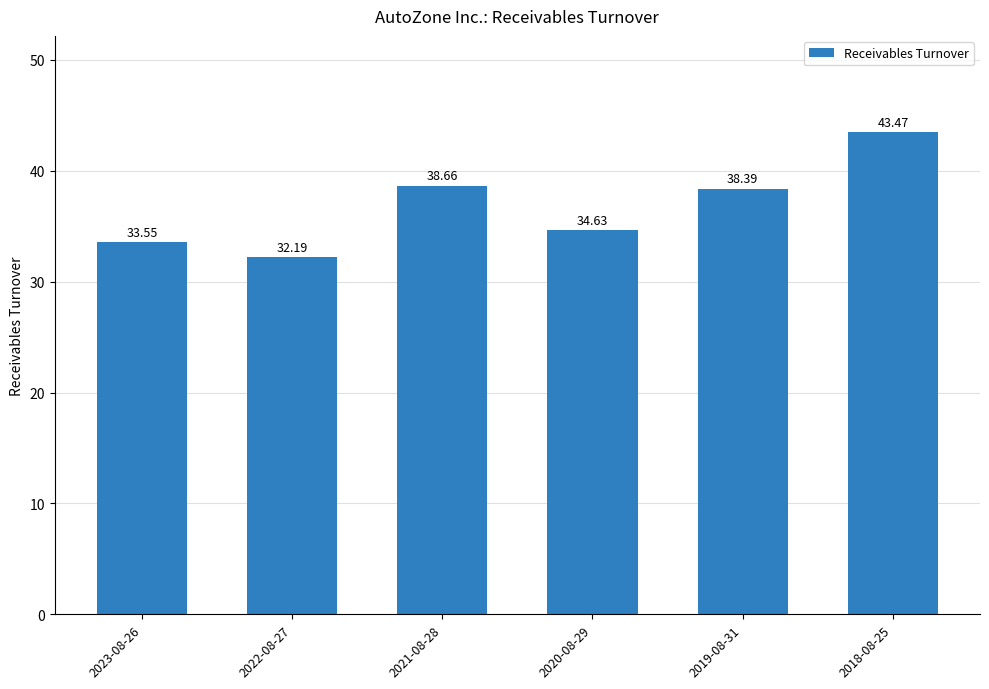

The chart shows a value of 61.3 at 2019-08-31. True or false?

False